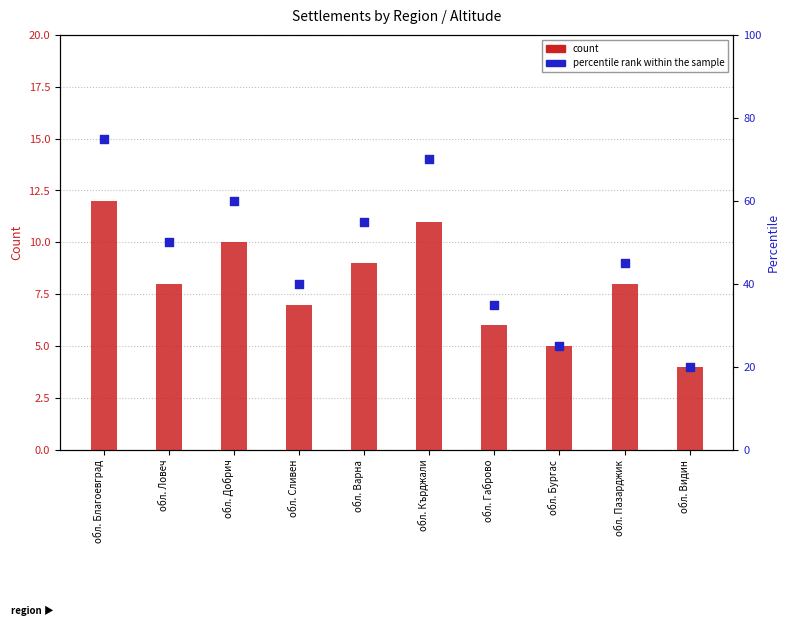

At how many categories does at least one series exceed 18?

10